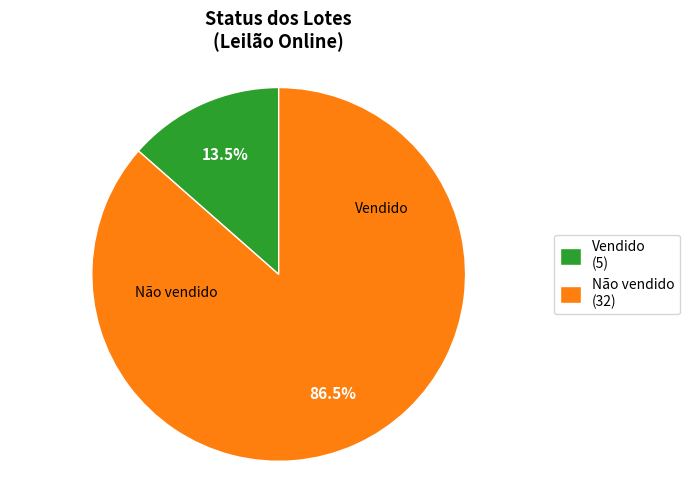

Which has a higher value, Não vendido (32) or Vendido (5)?

Não vendido (32)